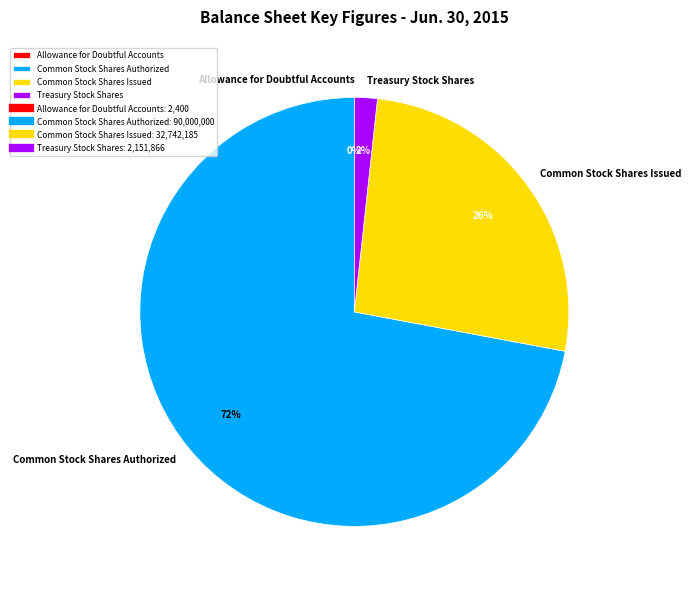

What is the largest slice in the pie chart?

Common Stock Shares Authorized